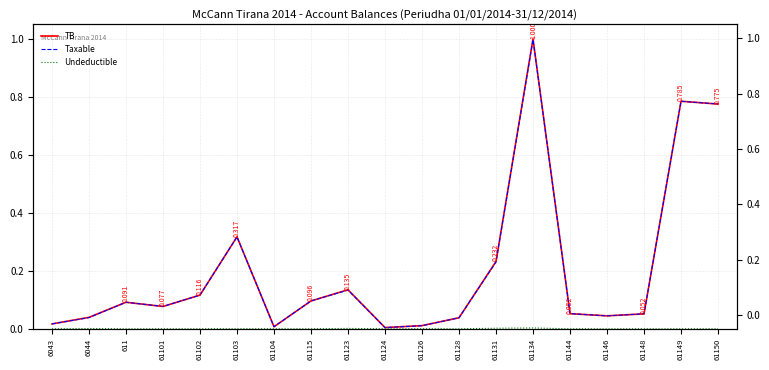

What is the label of the 7th point from the right?

61131